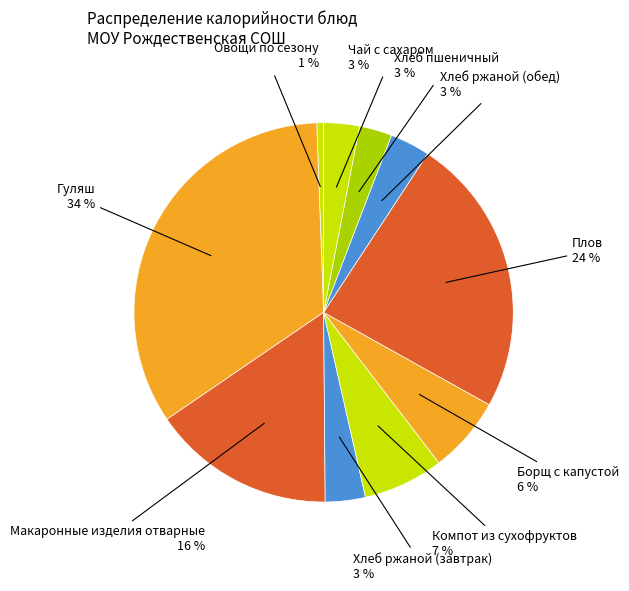

Do Хлеб ржаной (завтрак) and Хлеб ржаной (обед) together represent more than half of the pie?

No